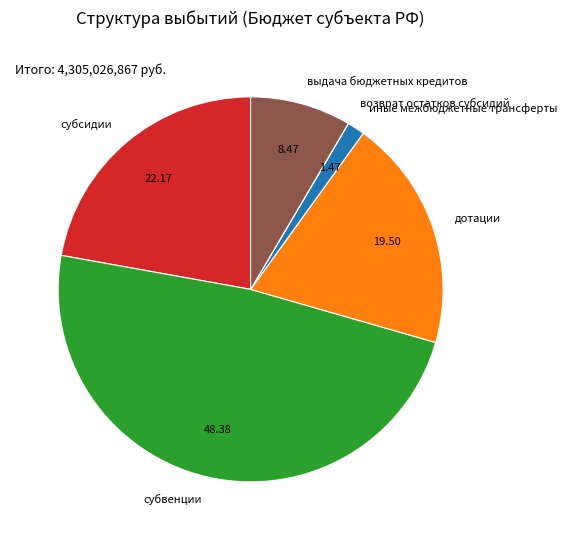

Which category has the biggest portion of the pie?

субвенции